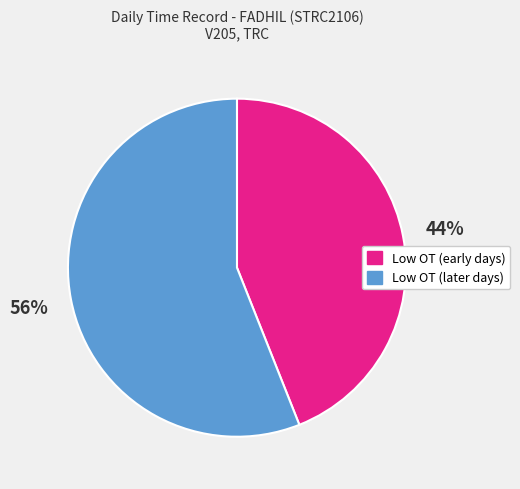

Does any single category account for the majority?

Yes